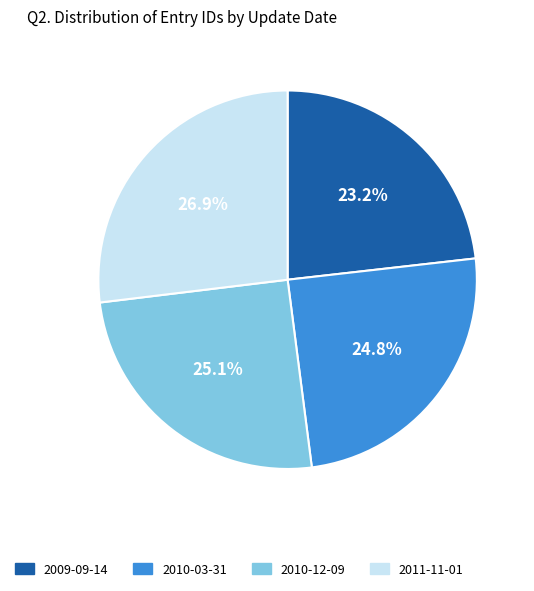

Is there any slice that represents more than half of the pie?

No